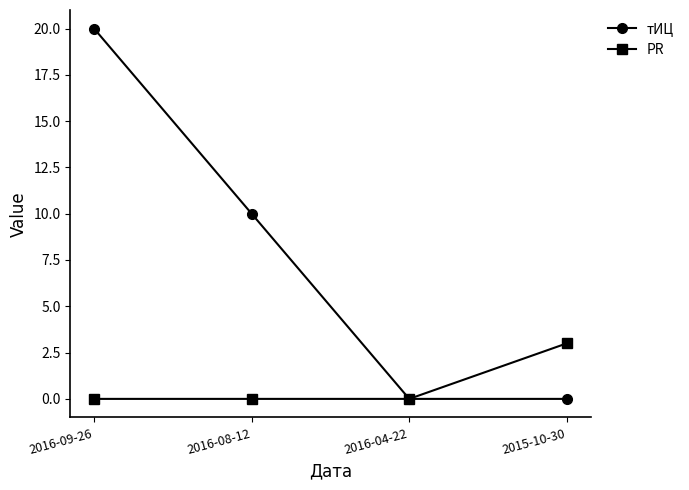

At which label does тИЦ reach its peak?

2016-09-26